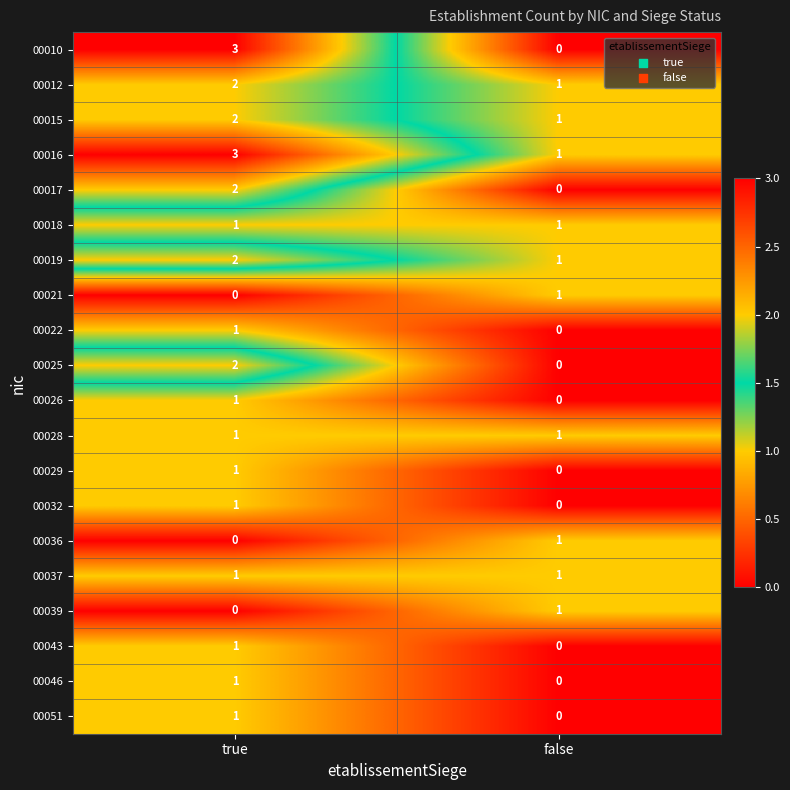

What is the spread (max minus min) of values at true?

3